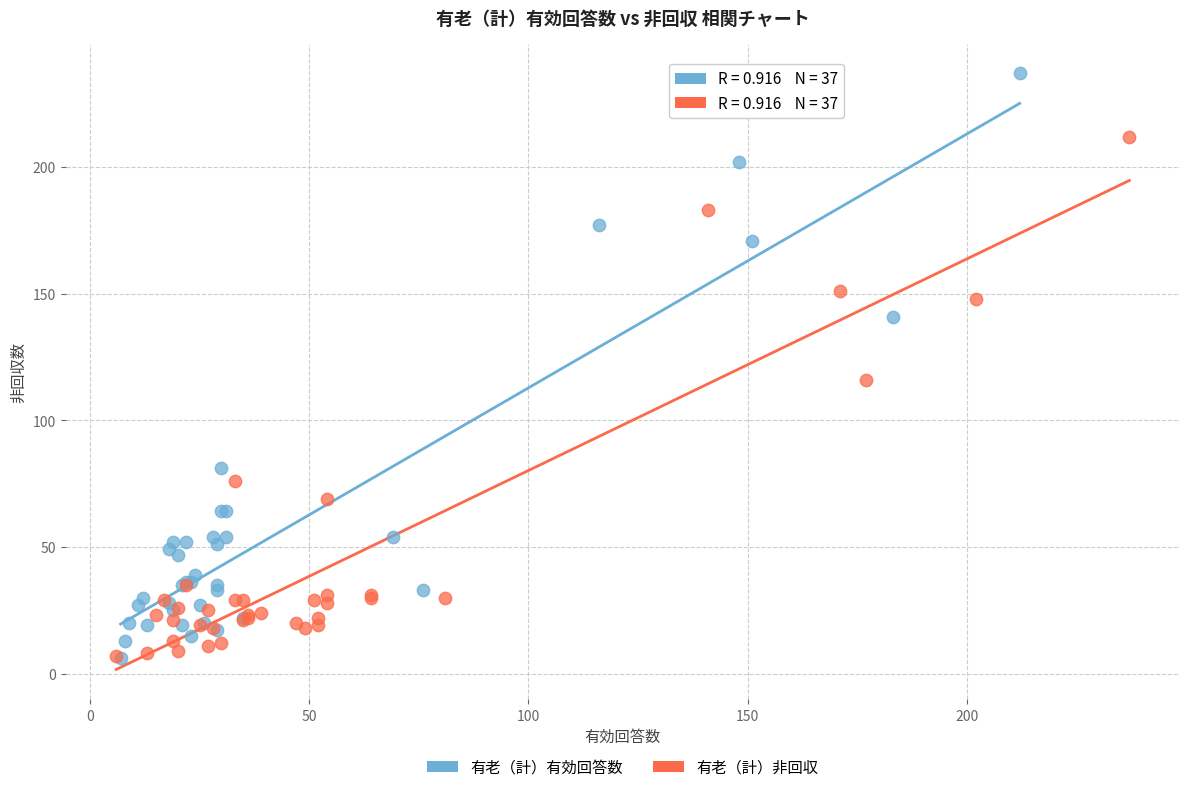

Which series reaches the maximum Y coordinate?

有老（計）有効回答数